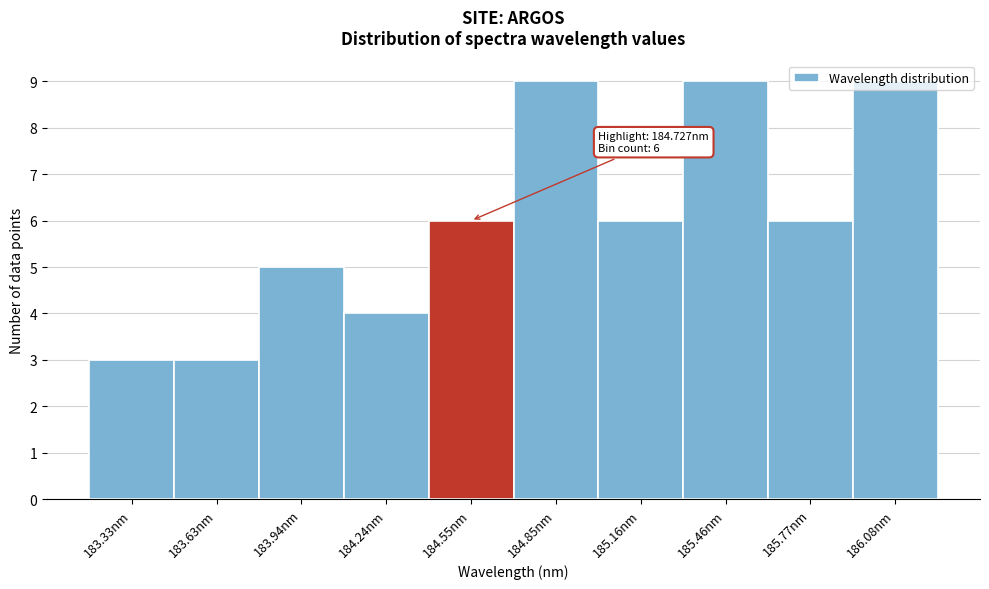

Approximately how many times larger is the value at 186.08nm compared to 183.63nm?

3.0